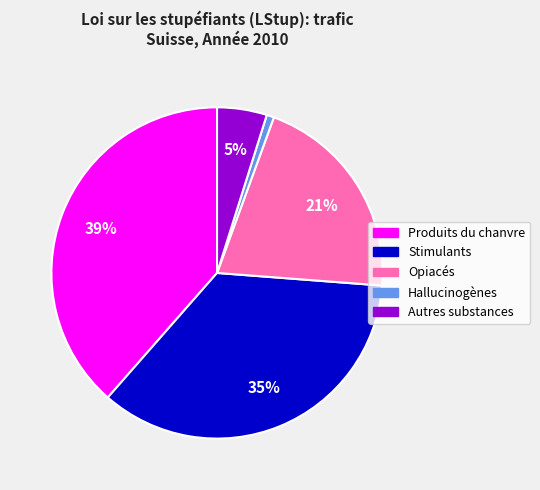

Does Opiacés account for over 50% of the chart?

No